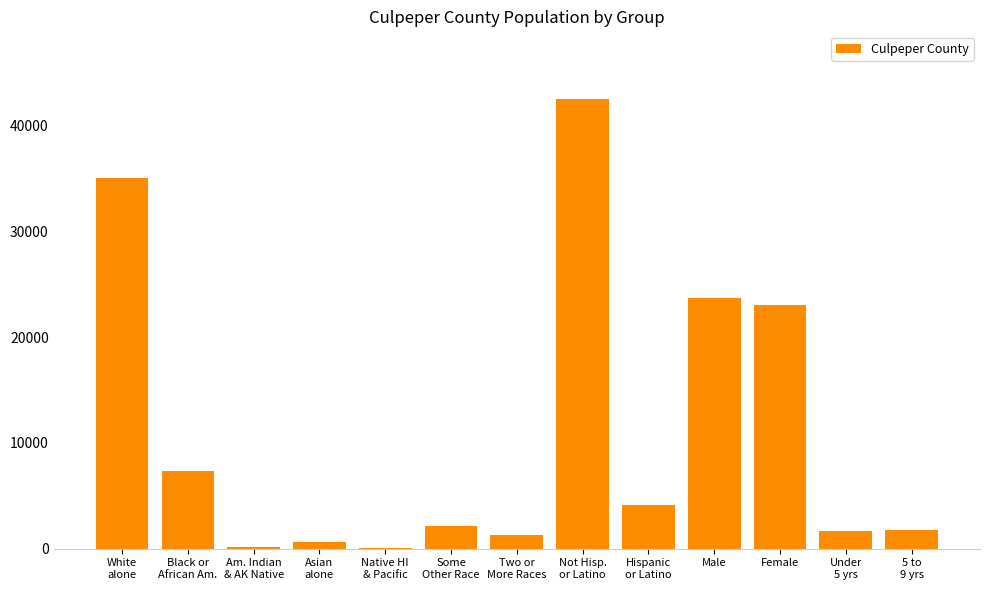

What is the sum of all values?

143476